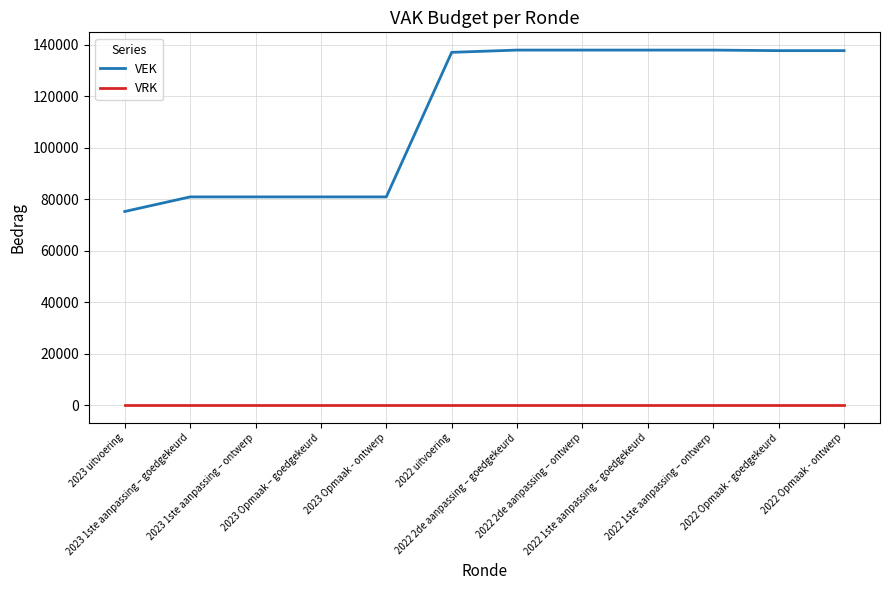

List the series in order of their overall mean, highest first.

VEK, VRK